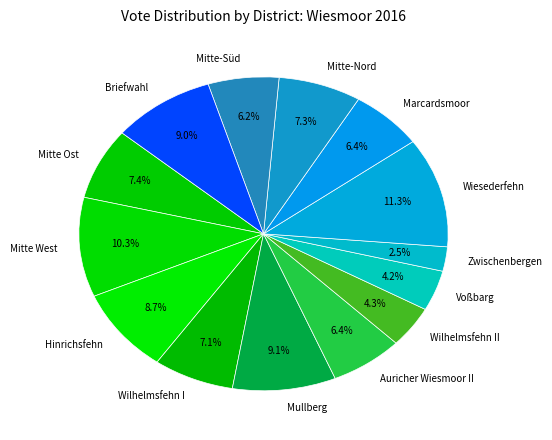

The Briefwahl slice represents 9% of the pie. True or false?

True